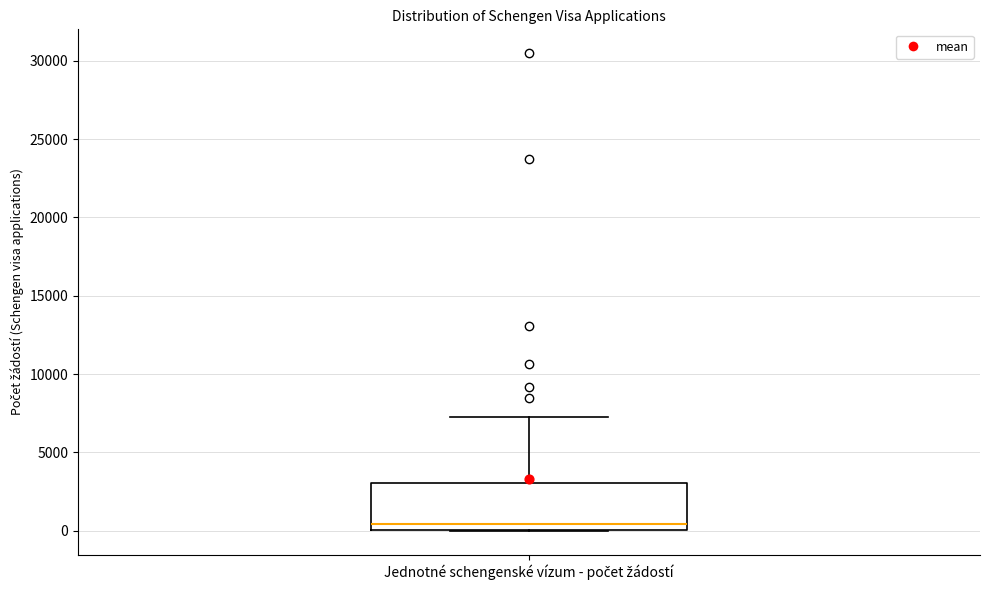

Transcribe this box plot: give where the median line is, the range the box spans, and where the two whiskers end, as read against the y-axis. The values are not printed on the chart, so give them approximately, as read against the axis.

median 500, box 0 to 3000, whiskers 0 to 7500